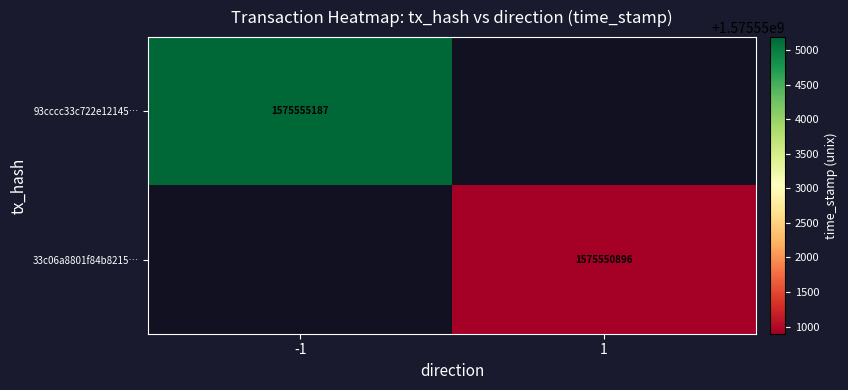

True or false: 93cccc33c722e12145… has a value of 1575555187 at -1.

True